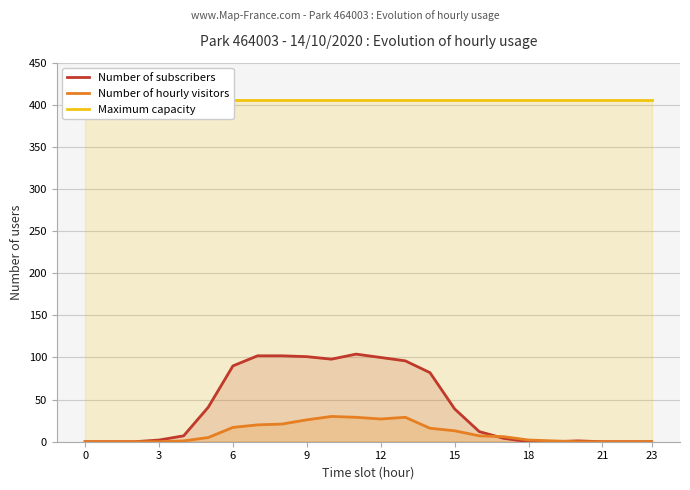

What is the sum of all Number of hourly visitors values?

250